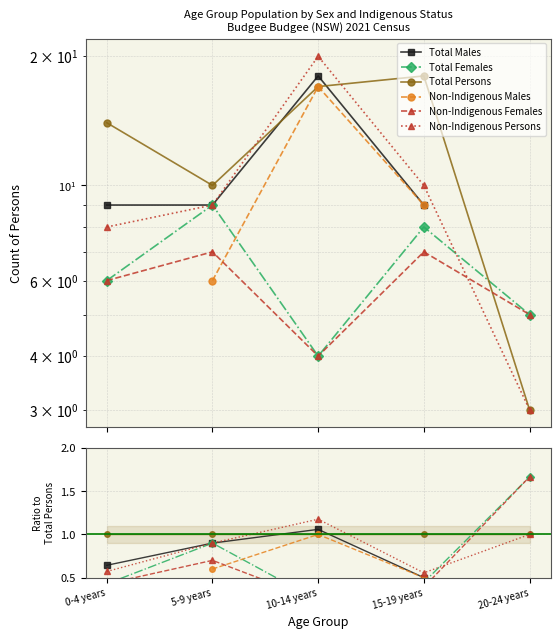

The value of Total Persons at 15-19 years is 1.0. True or false?

True